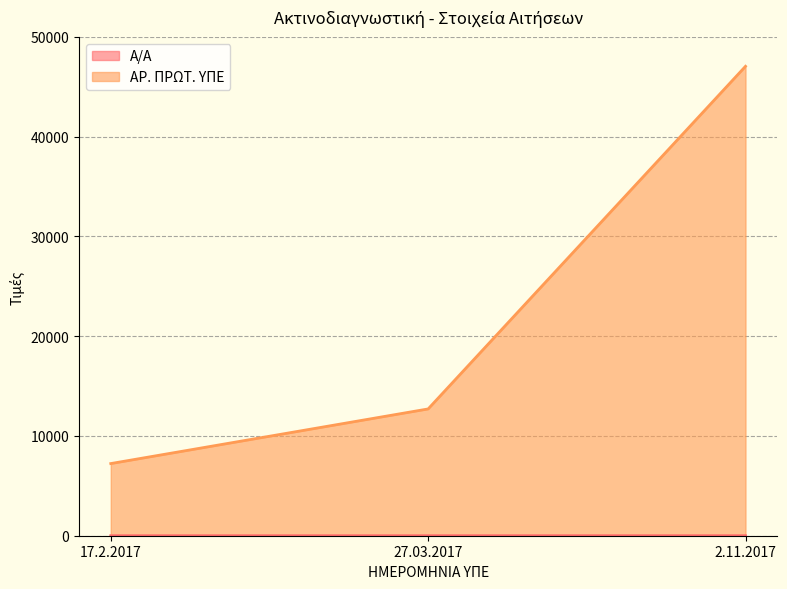

Does the chart have visible grid lines?

Yes